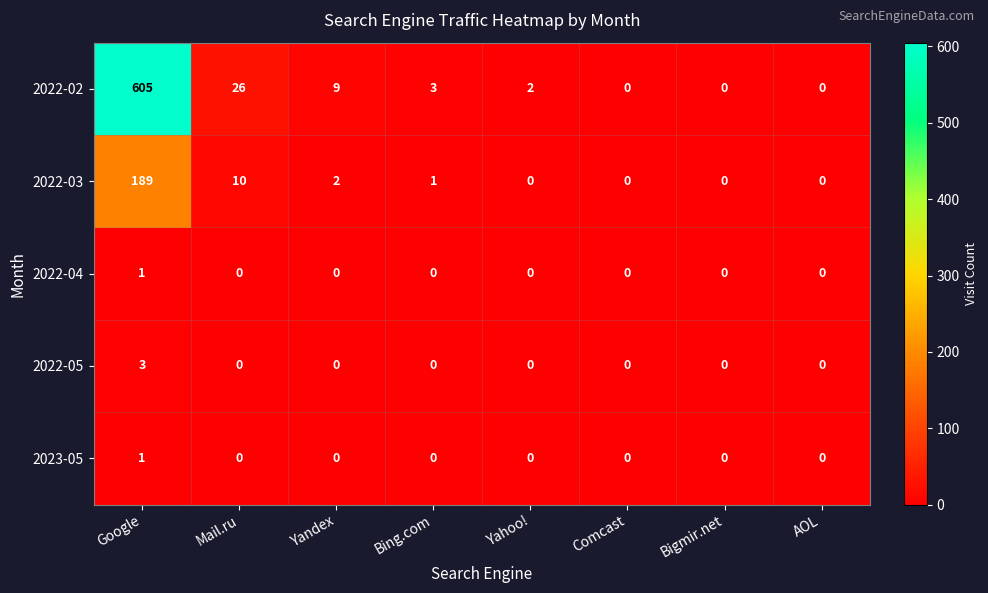

What is the greatest value displayed?

605